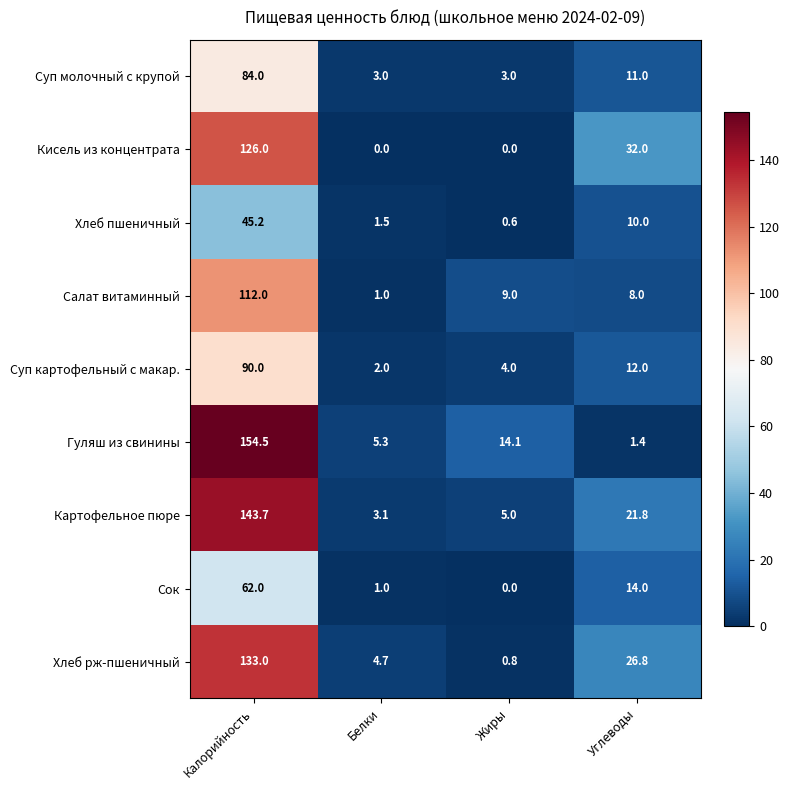

What is the sum of all Хлеб пшеничный values?

57.3